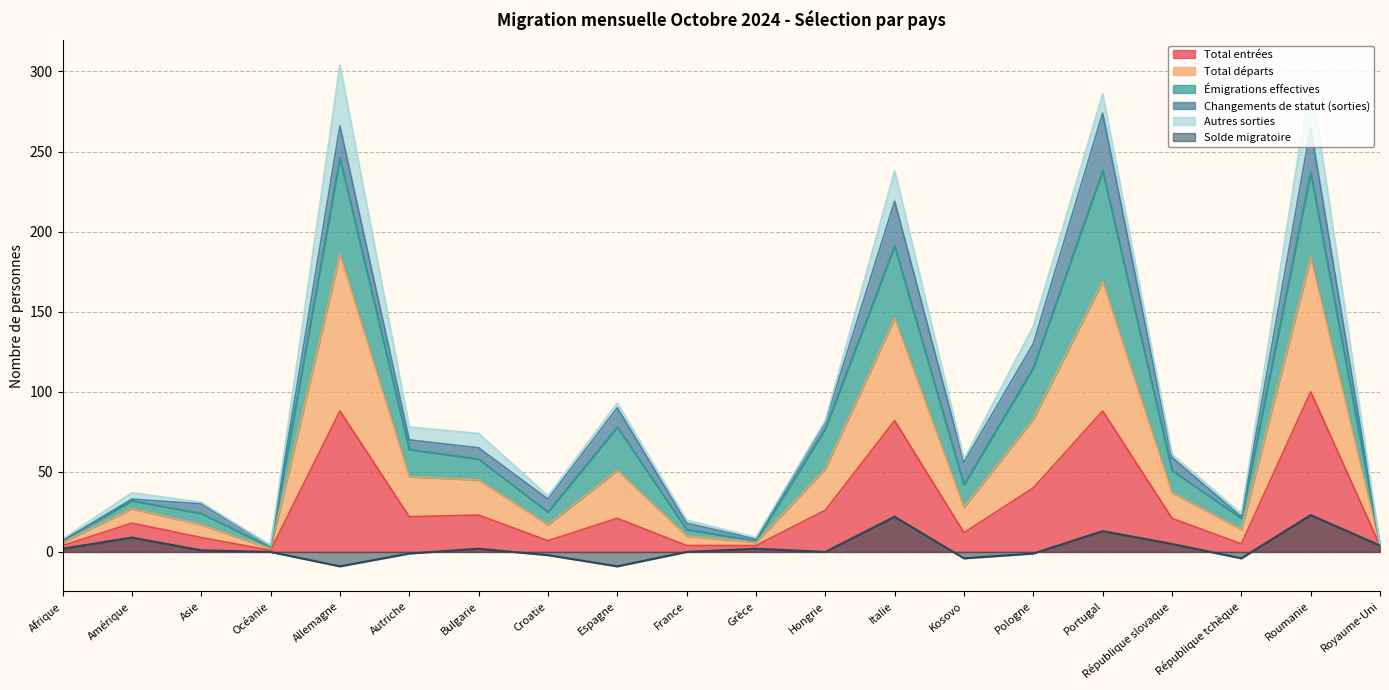

At which label is Total entrées closest to 50?

Pologne